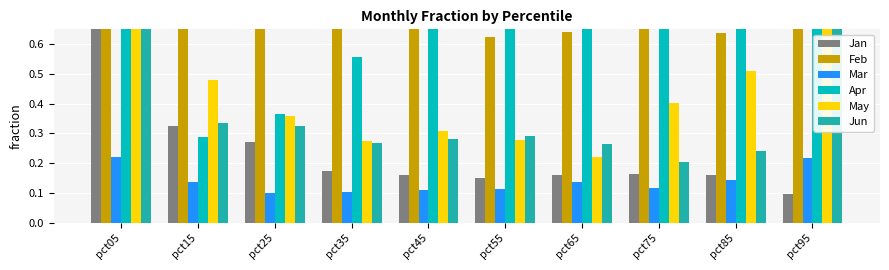

Reading left to right, what are all the values shown in this chart?

Jan: 1.0	0.3	0.3	0.2	0.2	0.1	0.2	0.2	0.2	0.1
Feb: 4.1	0.9	0.7	0.7	0.7	0.6	0.6	0.7	0.6	0.9
Mar: 0.2	0.1	0.1	0.1	0.1	0.1	0.1	0.1	0.1	0.2
Apr: 1.2	0.3	0.4	0.6	0.7	0.8	0.8	0.9	0.9	0.9
May: 0.9	0.5	0.4	0.3	0.3	0.3	0.2	0.4	0.5	1.1
Jun: 1.5	0.3	0.3	0.3	0.3	0.3	0.3	0.2	0.2	0.9